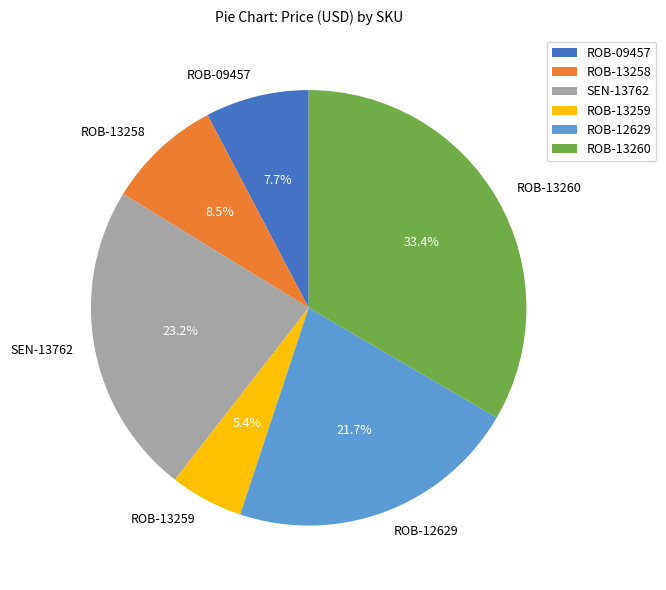

Rank the categories by value from highest to lowest.

ROB-13260, SEN-13762, ROB-12629, ROB-13258, ROB-09457, ROB-13259